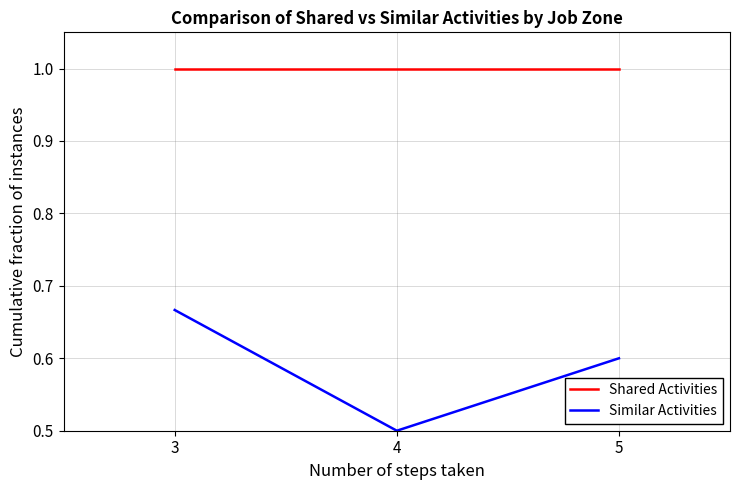

True or false: Similar Activities has a value of 0.4 at 5.

False